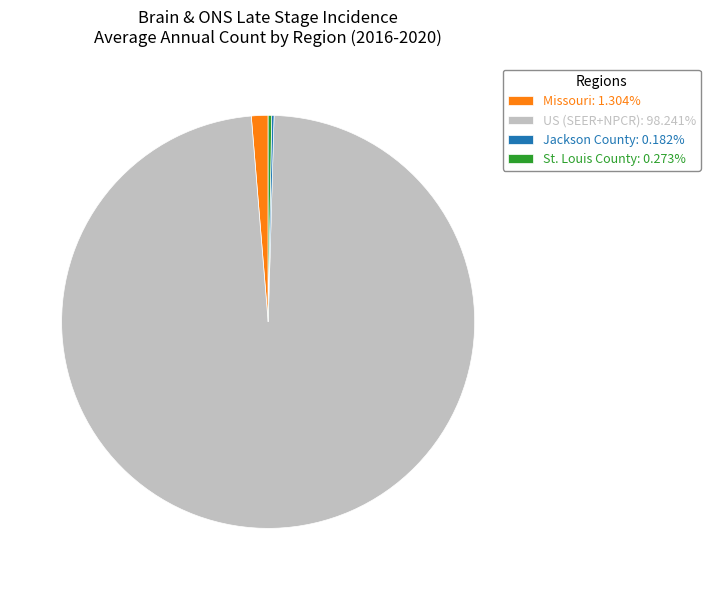

Is there any slice that represents more than half of the pie?

Yes